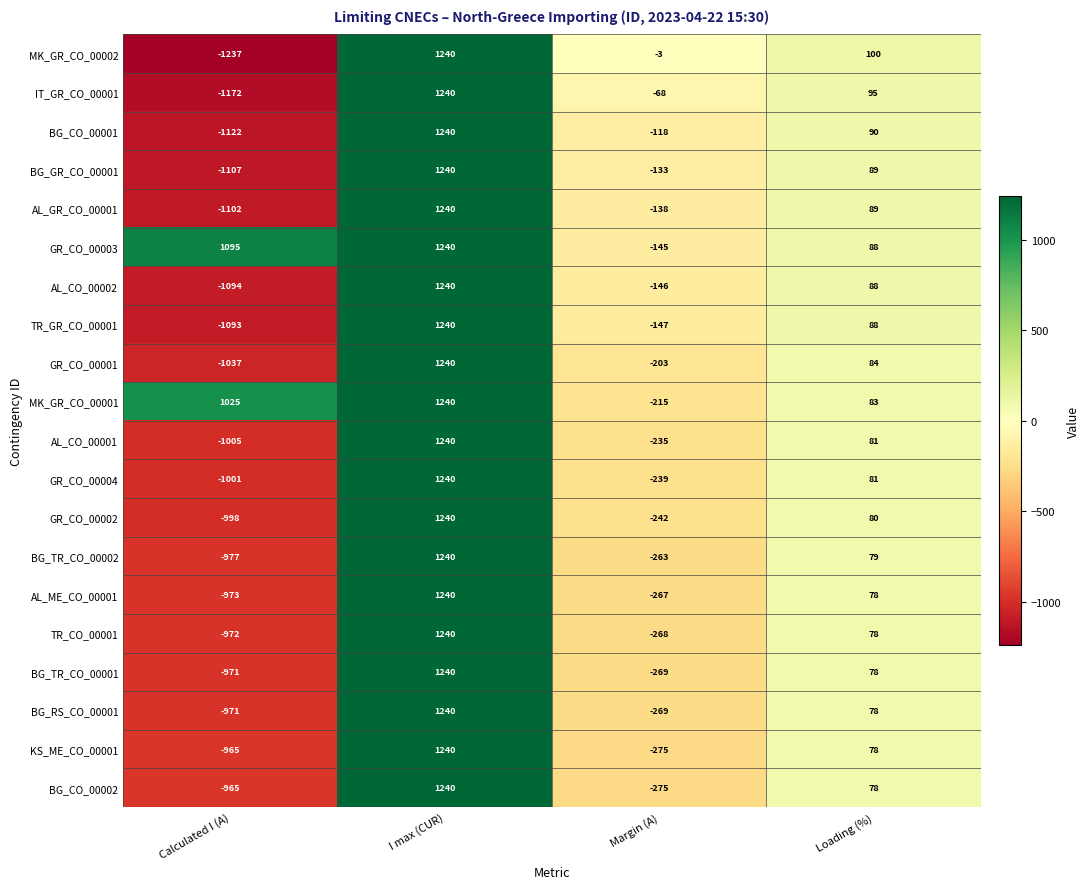

What is the sum of all IT_GR_CO_00001 values?

95